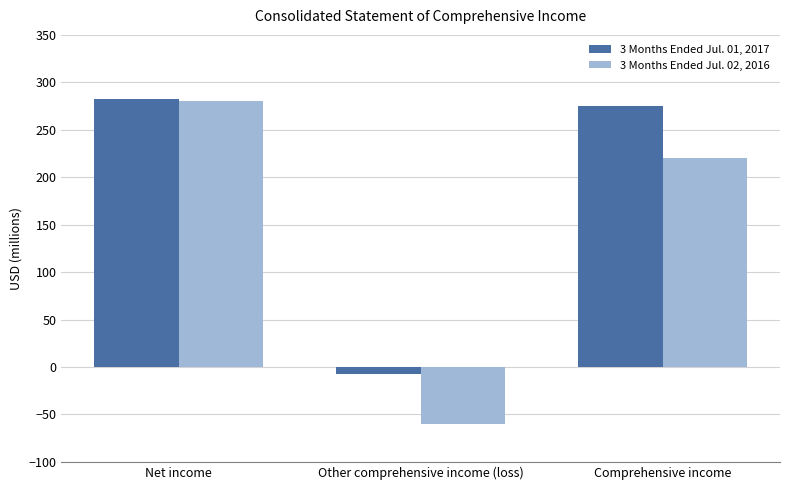

What position from the right is Comprehensive income?

1